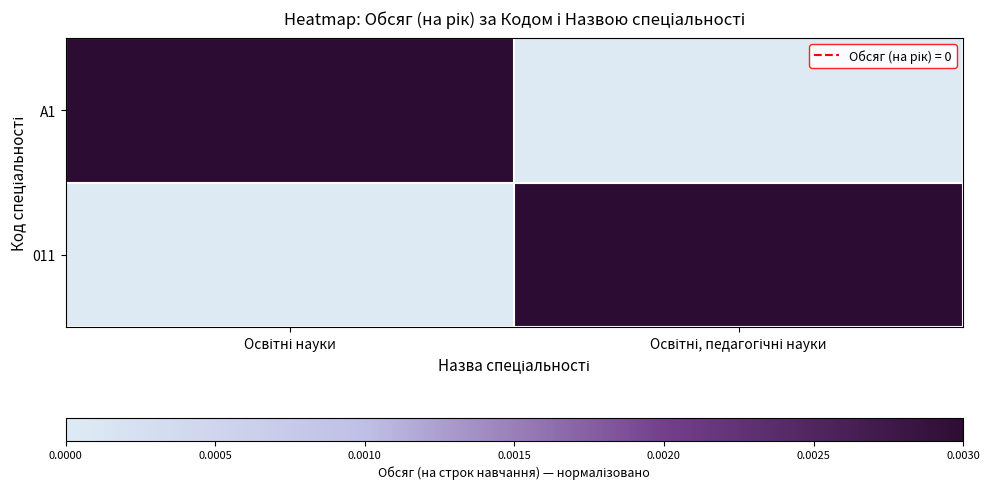

Which series changed the most between Освітні науки and Освітні, педагогічні науки?

A1